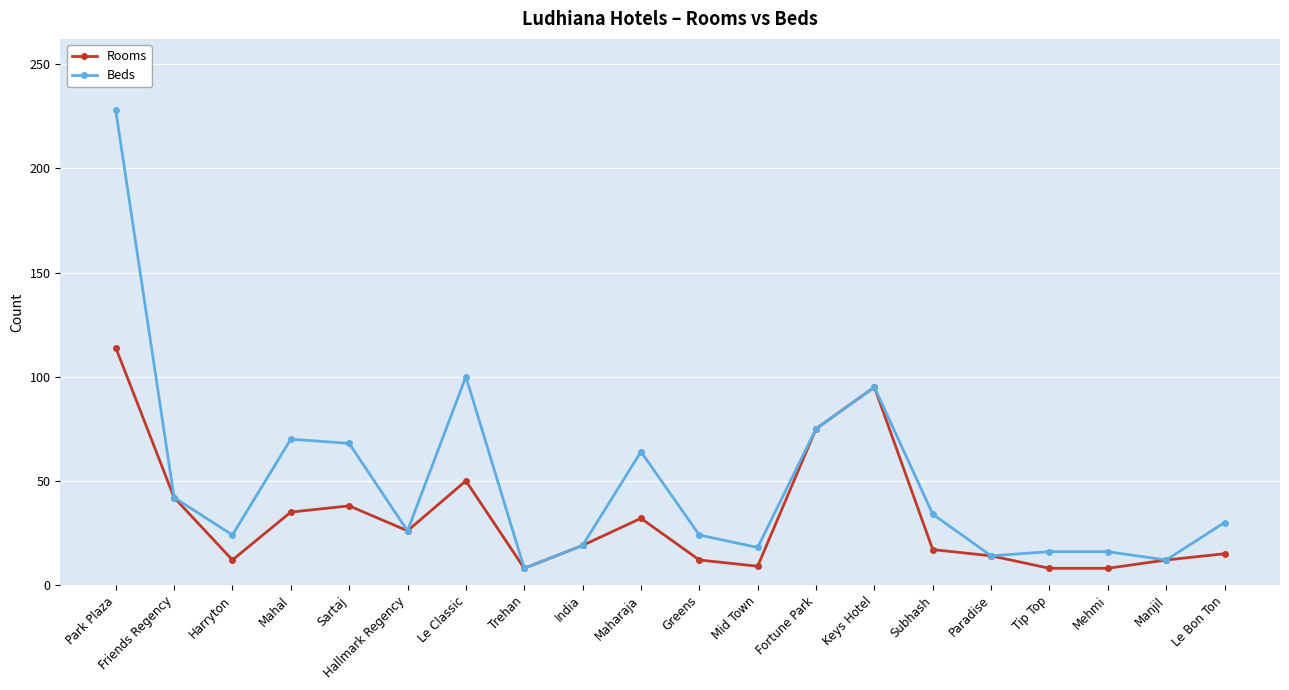

What is the spread (max minus min) of values at Park Plaza?

114